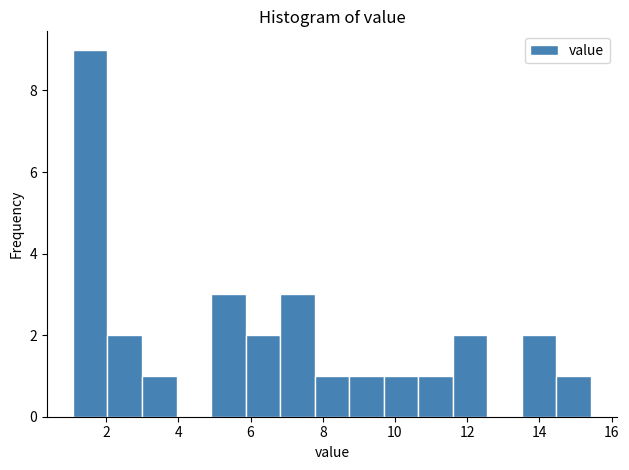

Reading left to right, list every bar in this chart as the range it spans on the x-axis followed by its height. Neither the bar edges nor the heights are printed on the chart, so give them approximately, as read against the axes.

1.0 to 2.0: 9
2.0 to 3.0: 2
3.0 to 4.0: 1
4.0 to 5.0: 0
5.0 to 5.8: 3
5.8 to 6.8: 2
6.8 to 7.8: 3
7.8 to 8.8: 1
8.8 to 9.6: 1
9.6 to 10.6: 1
10.6 to 11.6: 1
11.6 to 12.6: 2
12.6 to 13.6: 0
13.6 to 14.4: 2
14.4 to 15.4: 1